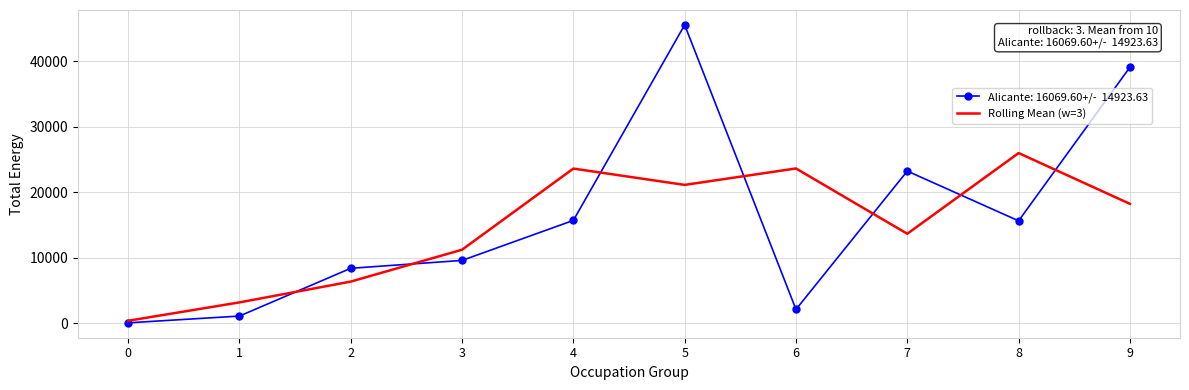

What is the total value across all series at 4?

39364.3